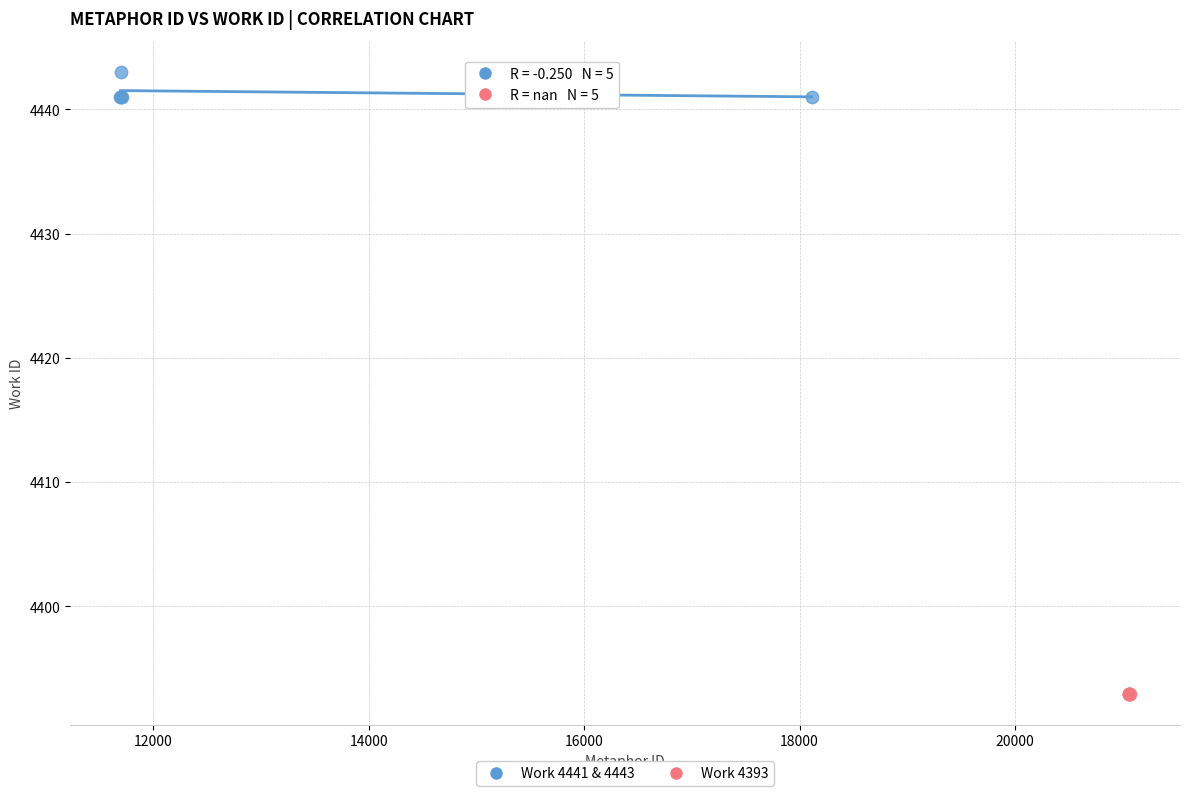

Which series reaches the minimum Y coordinate?

Work 4393